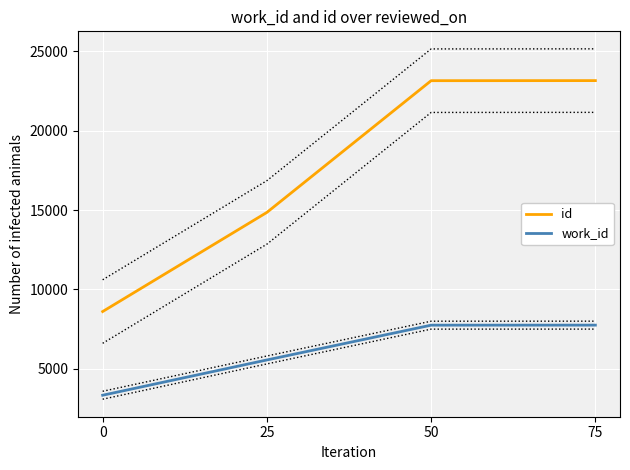

What is the maximum value shown in the chart?

23152